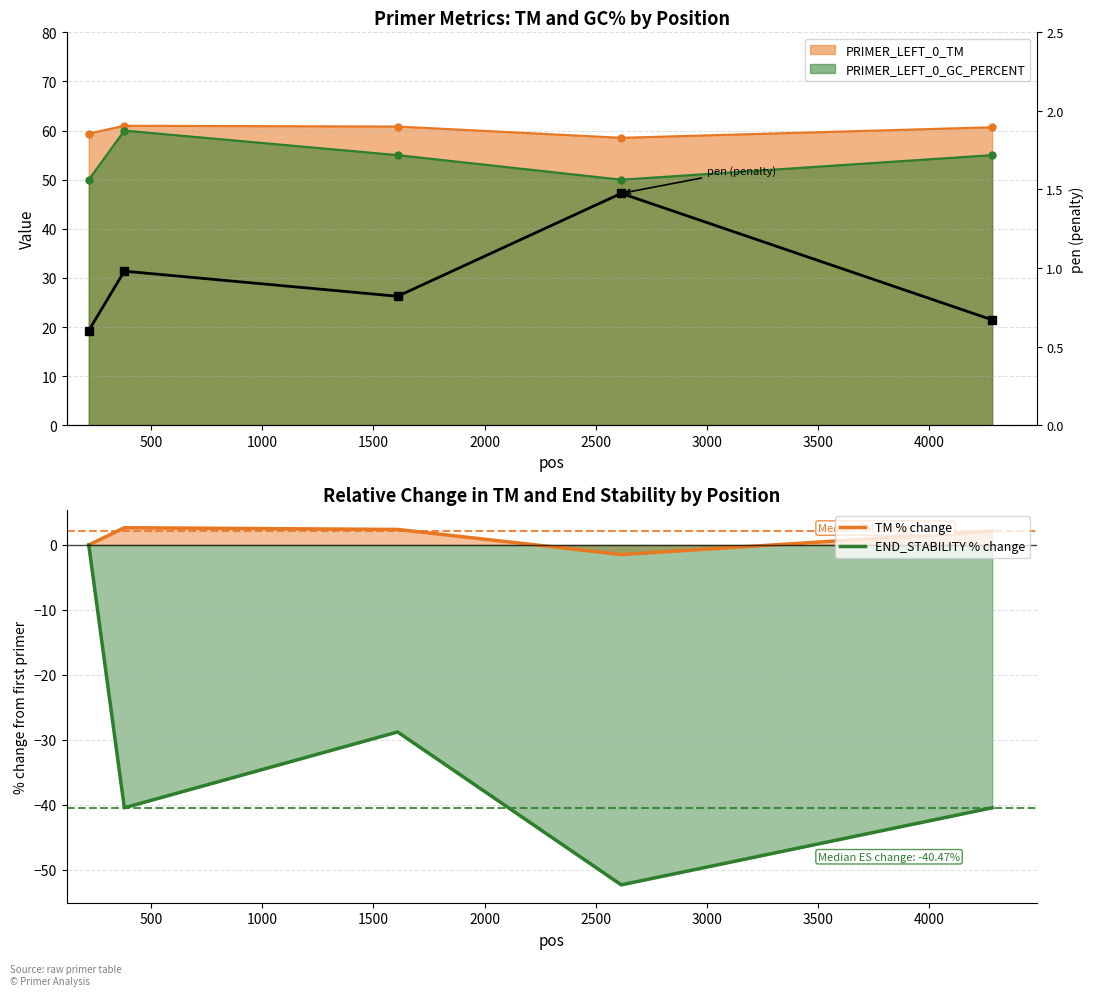

In END_STABILITY % change, how many points are lower than both neighbors (excluding endpoints)?

2